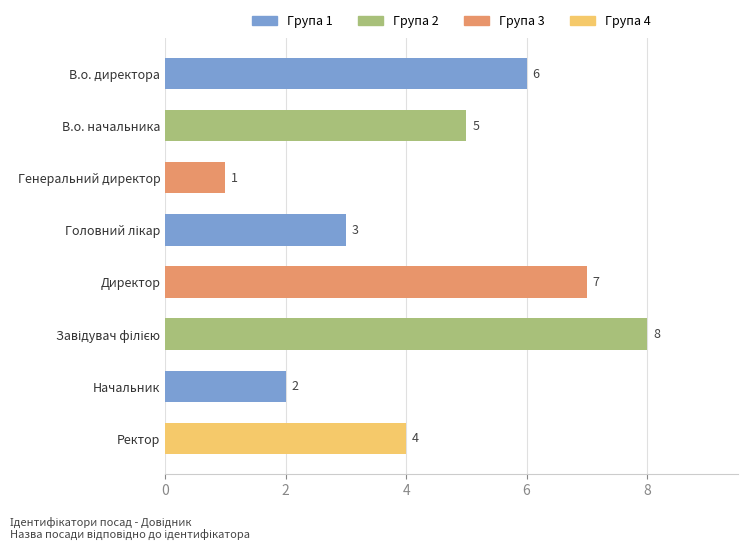

What is the label of the 8th bar from the bottom?

В.о. директора